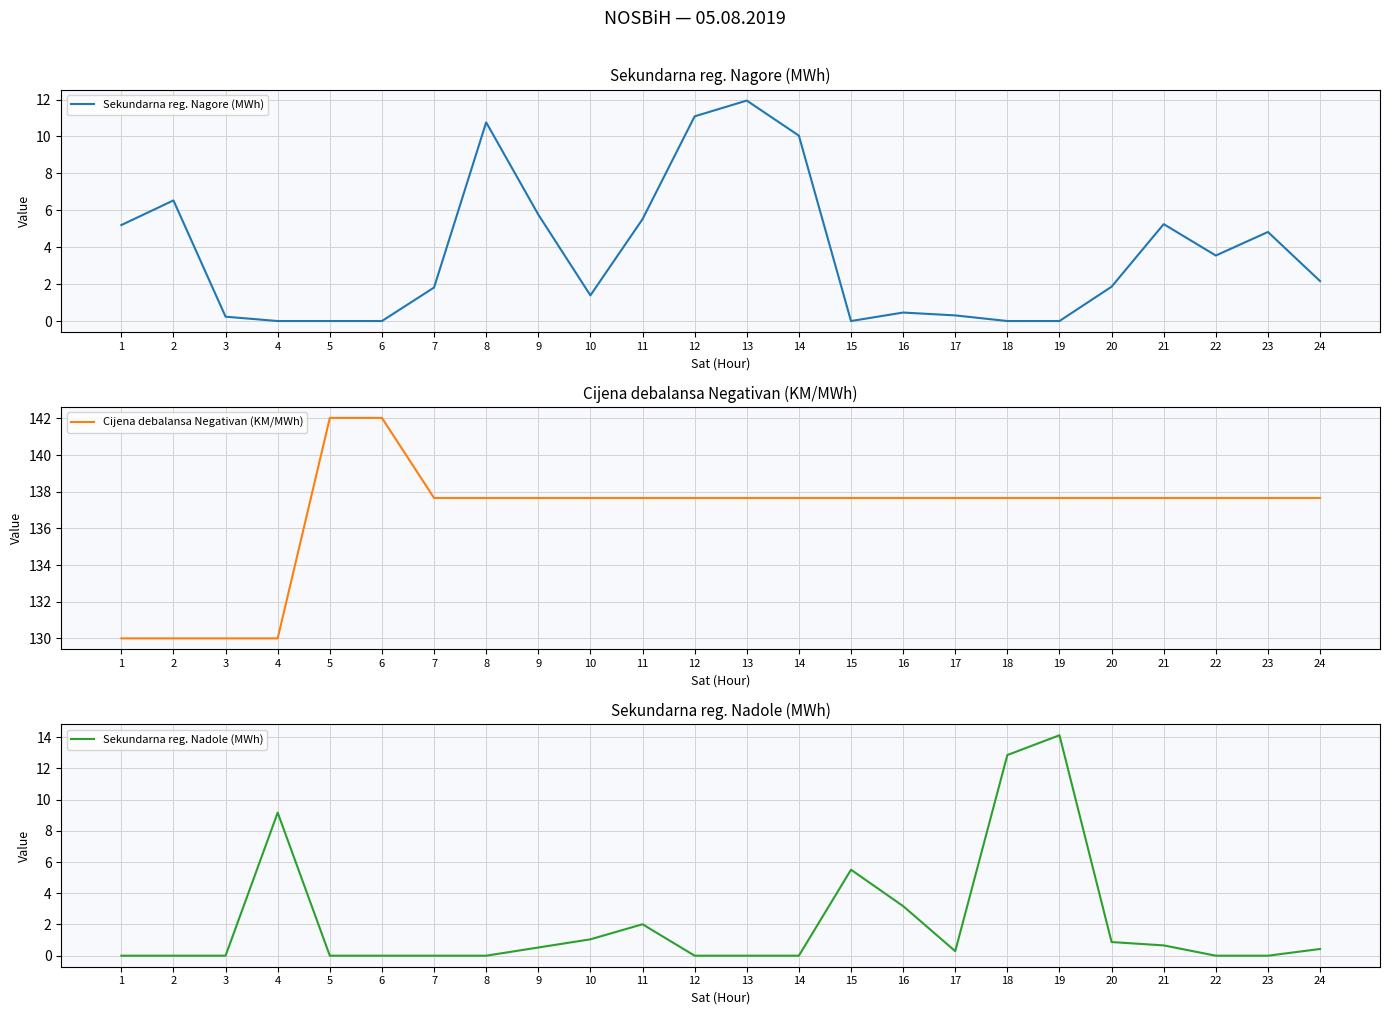

True or false: Sekundarna reg. Nagore (MWh) and Cijena debalansa Negativan (KM/MWh) cross at least once.

False